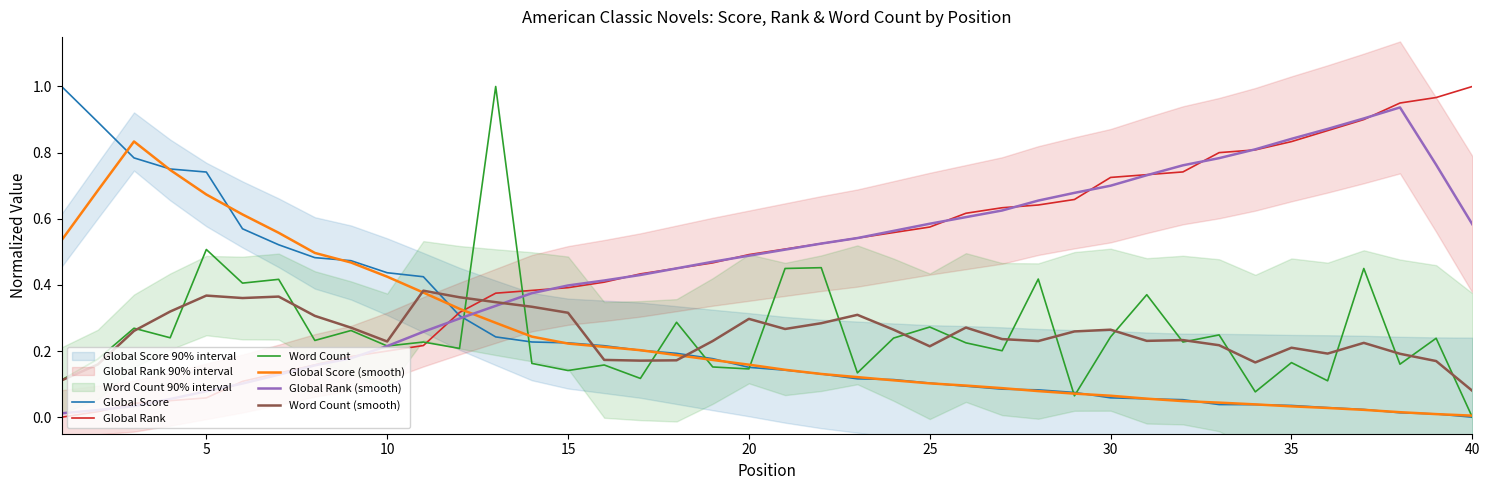

At which label does Word Count reach its minimum?

40